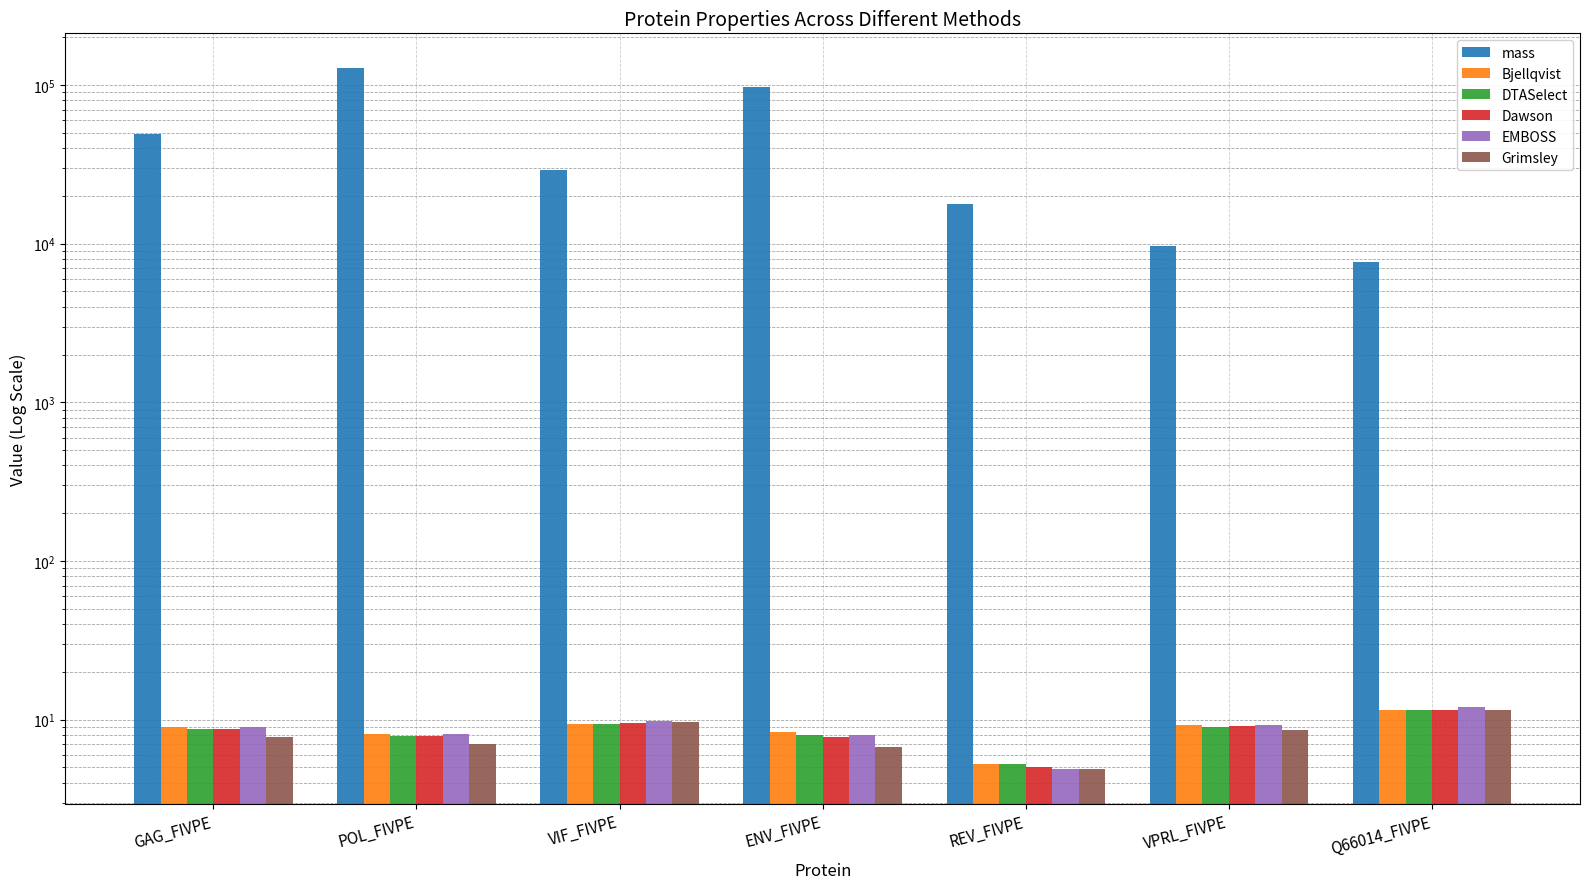

At which category does the chart reach its minimum across all series?

REV_FIVPE